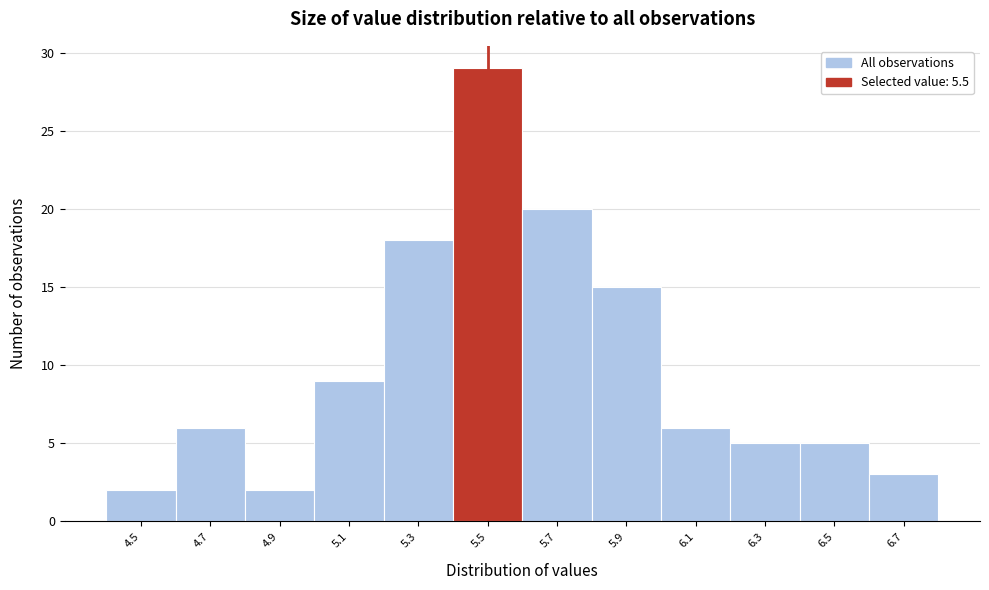

Reading left to right, list every bar in this chart as the range it spans on the x-axis followed by its height. The values are not printed on the chart, so give them approximately, as read against the axis.

4.4 to 4.6: 2
4.6 to 4.8: 6
4.8 to 5.0: 2
5.0 to 5.2: 9
5.2 to 5.4: 18
5.4 to 5.6: 29
5.6 to 5.8: 20
5.8 to 6.0: 15
6.0 to 6.2: 6
6.2 to 6.4: 5
6.4 to 6.6: 5
6.6 to 6.8: 3